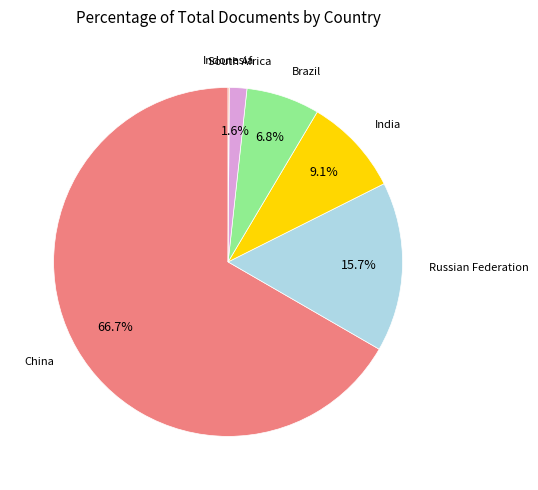

How many slices are in this pie chart?

6